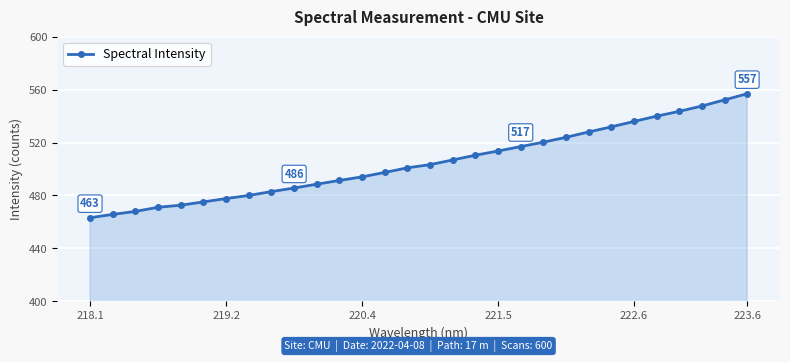

What is the smallest value displayed?

463.2